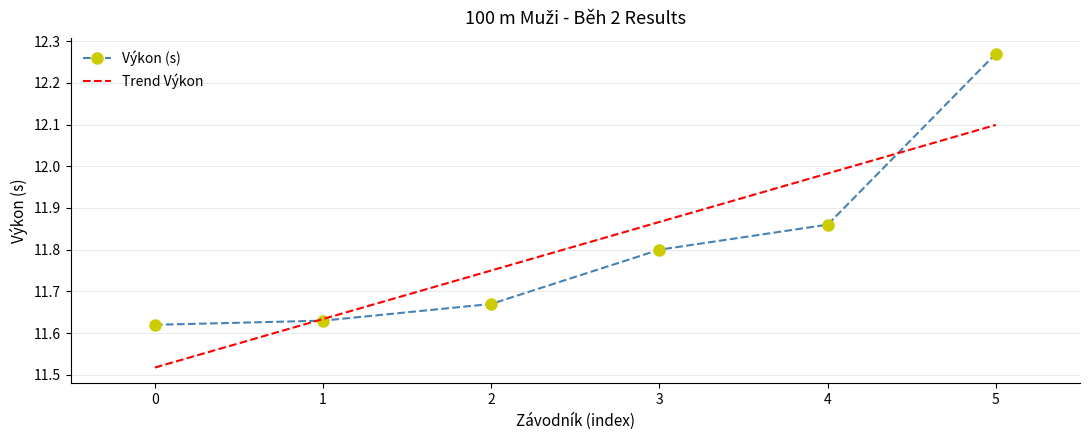

Reading left to right, extract all data points from this chart.

11.6	11.6	11.7	11.8	11.9	12.3